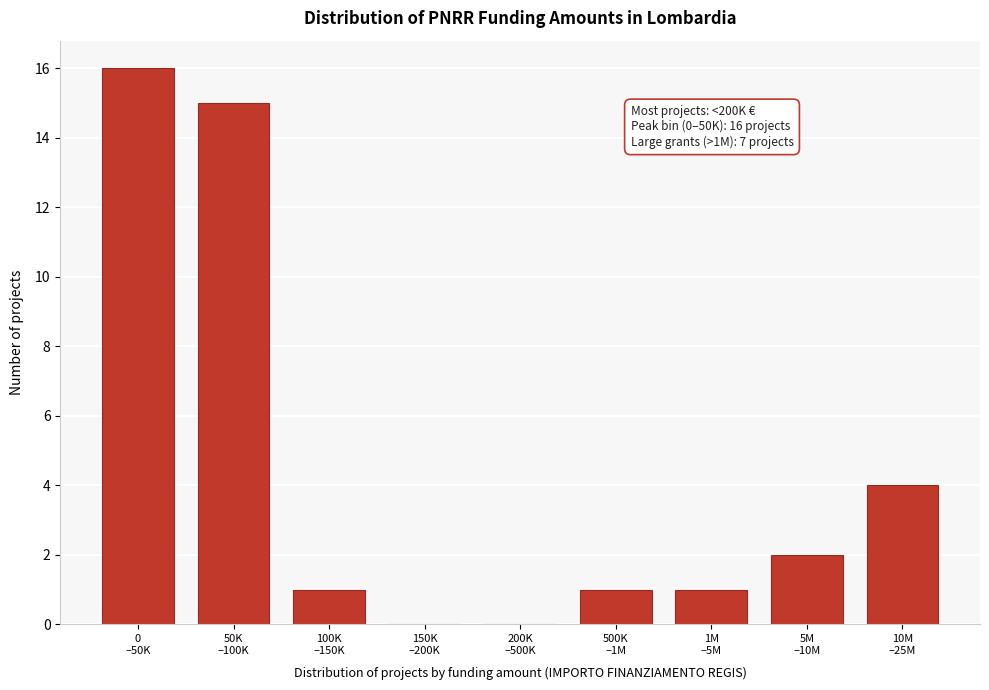

What is the sum of all values?

40